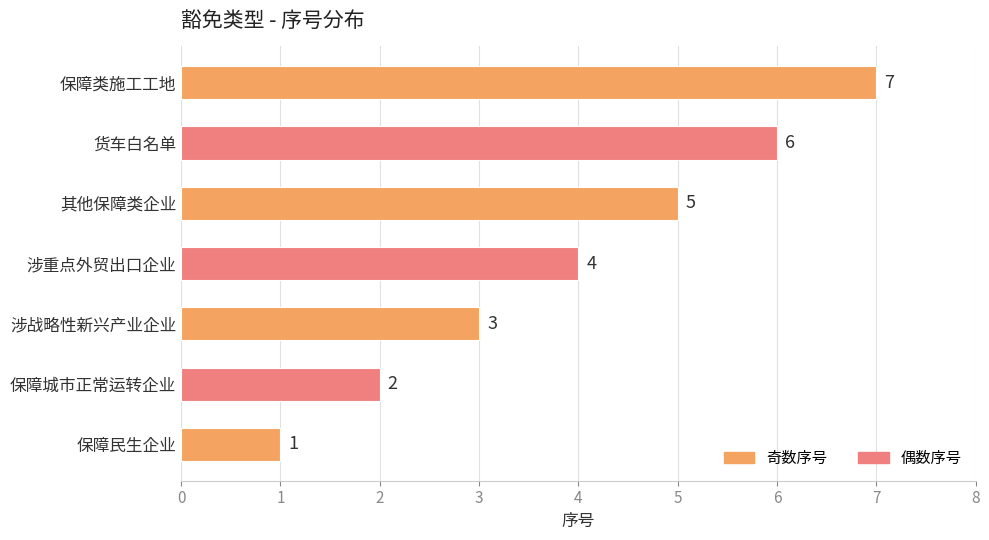

How many bars are there in total?

7